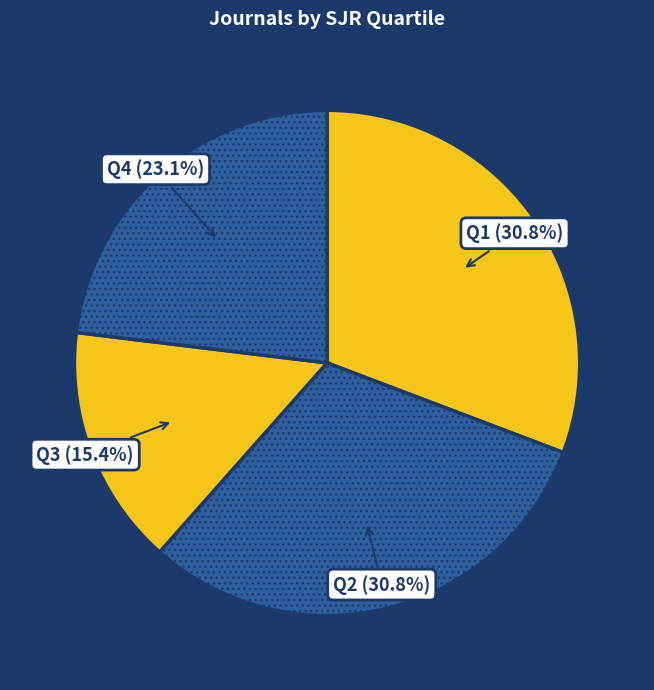

What is the smallest slice in the pie chart?

Q3